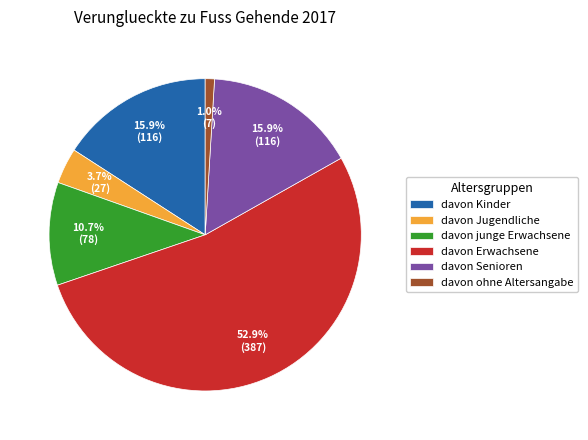

Approximately how many times larger is the value at davon Erwachsene compared to davon Kinder?

3.3